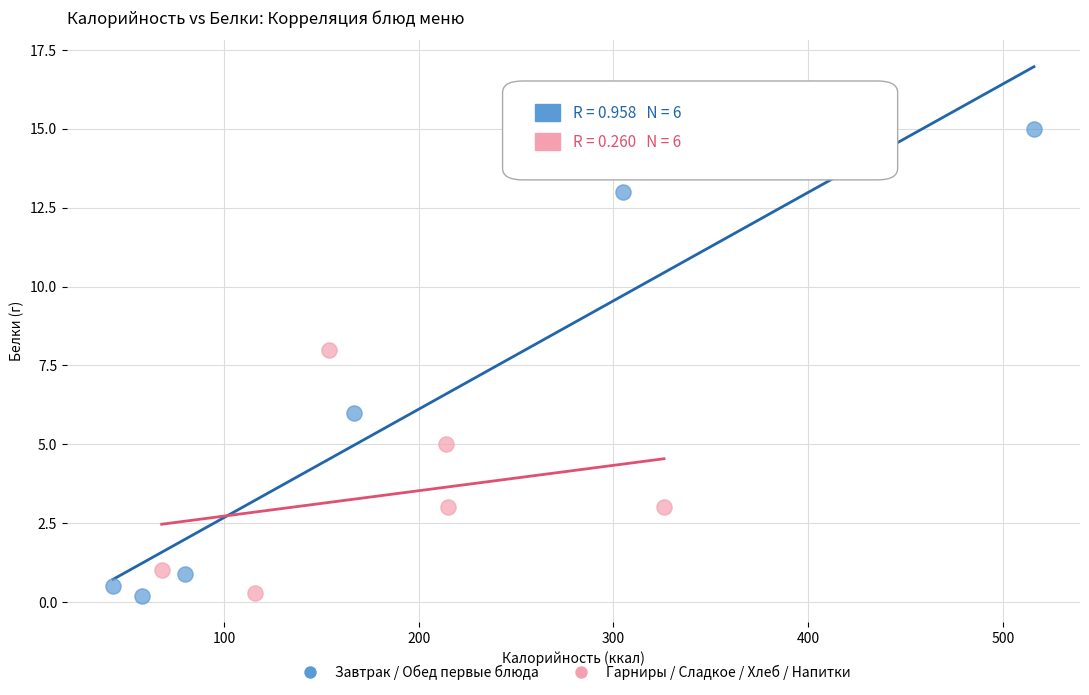

Which series reaches the maximum Y coordinate?

Завтрак / Обед первые блюда